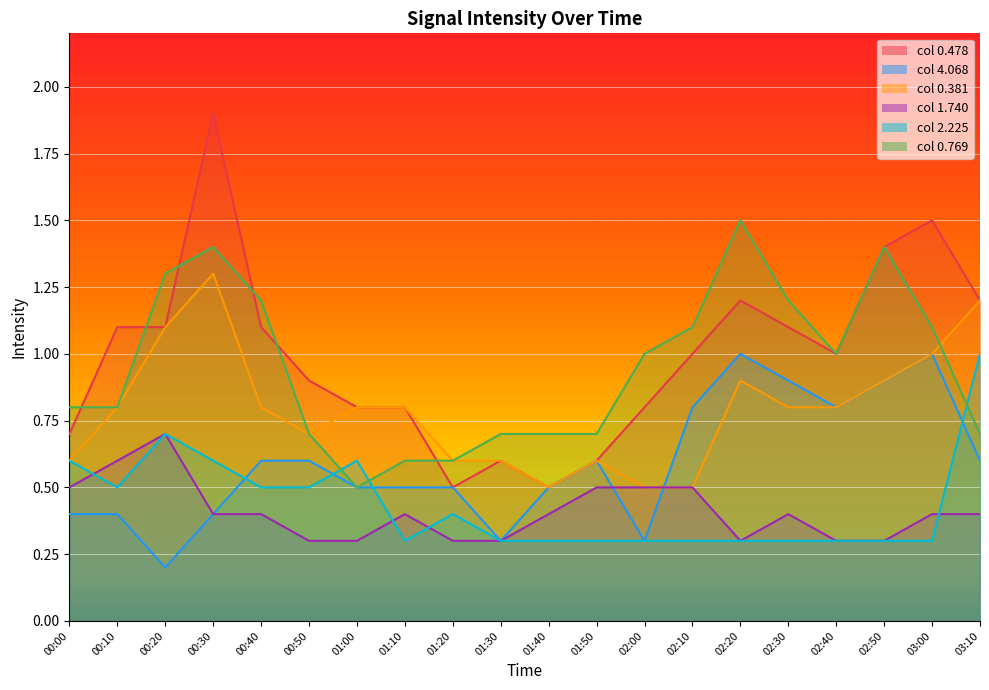

How many intersections are there between 0.769 and 0.381?

1